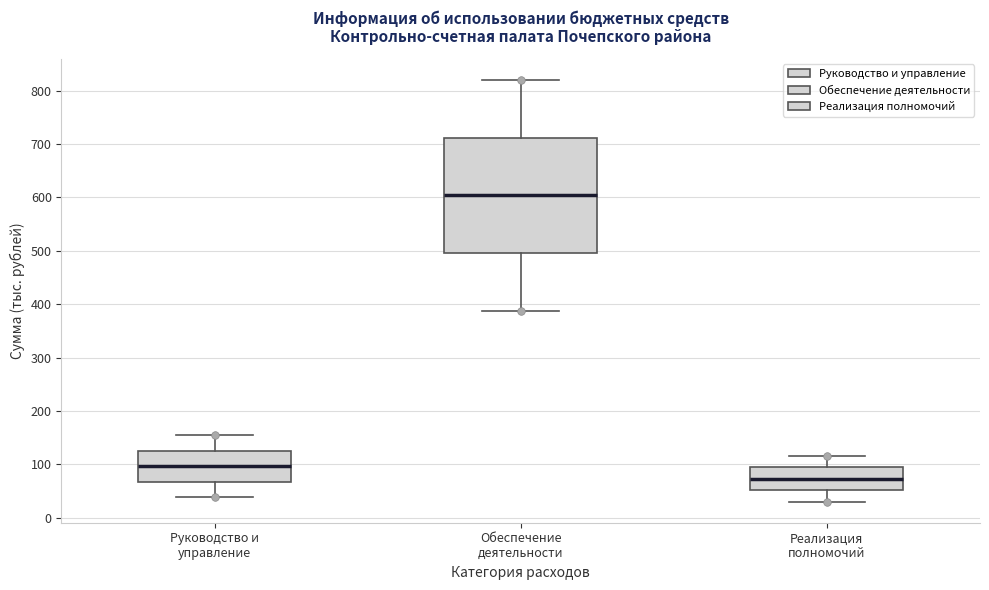

Where is the upper edge of the box for Обеспечение деятельности on the y-axis? The values are not printed on the chart, so give them approximately, as read against the axis.

710